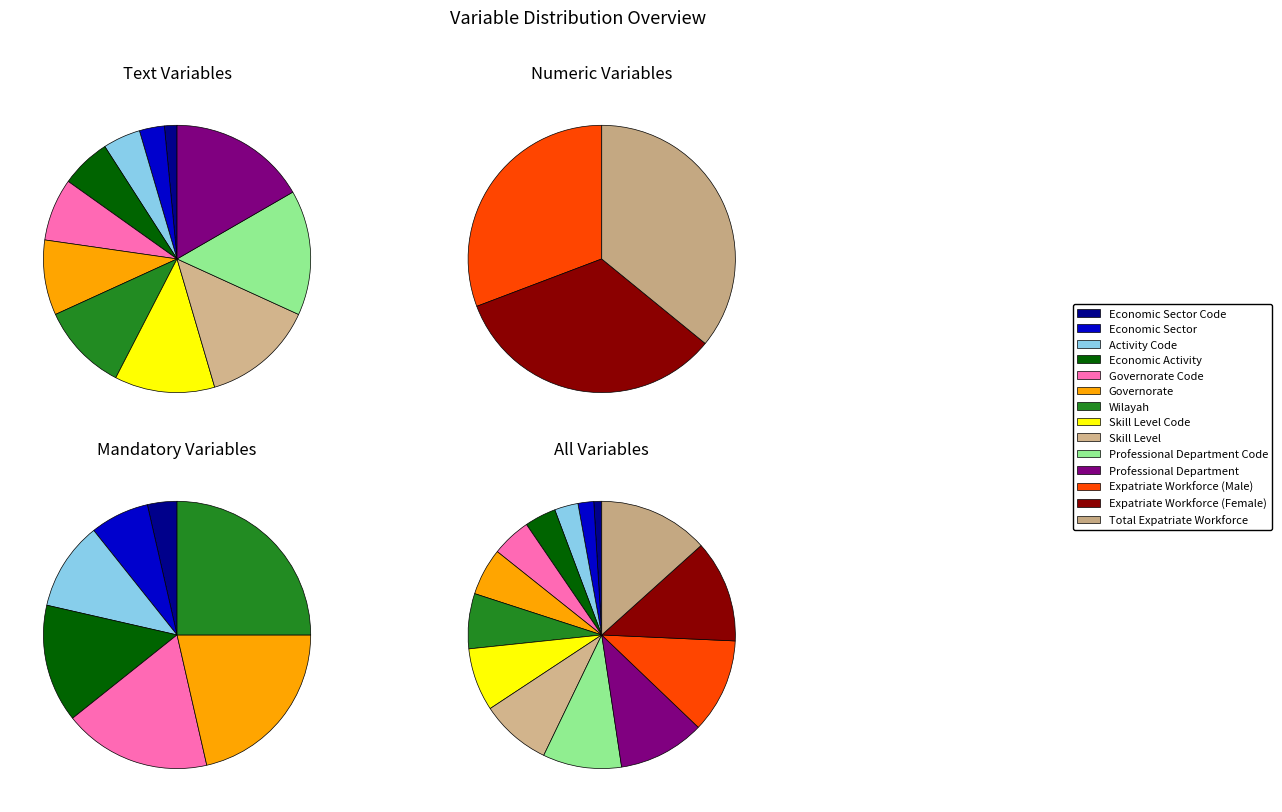

Count the number of slices in the pie.

14